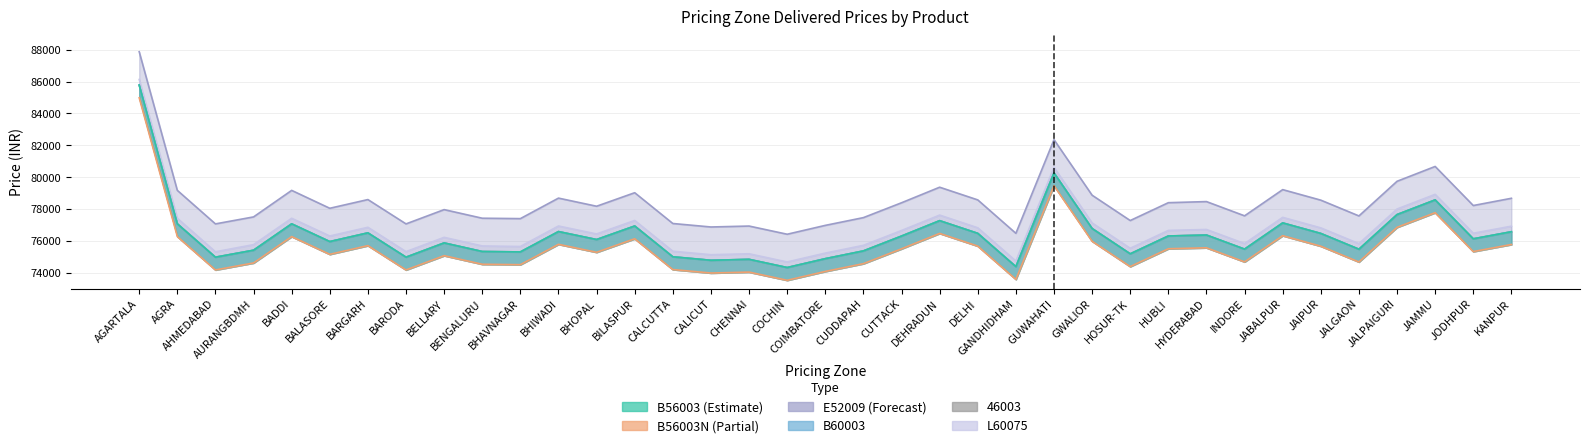

At which label does B60003 first exceed 75328?

AGARTALA